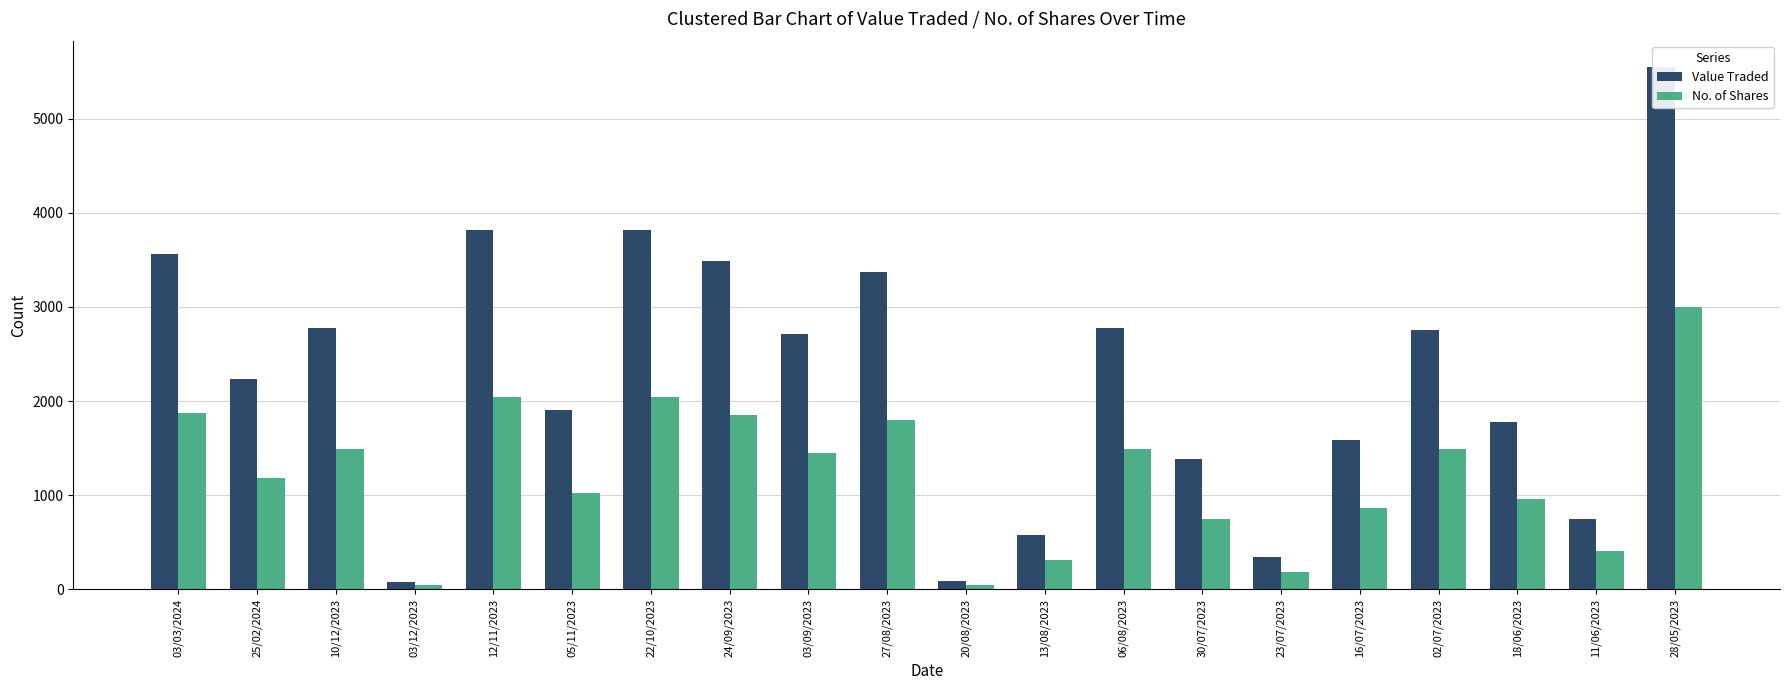

At which label does Value Traded first exceed 2717?

03/03/2024